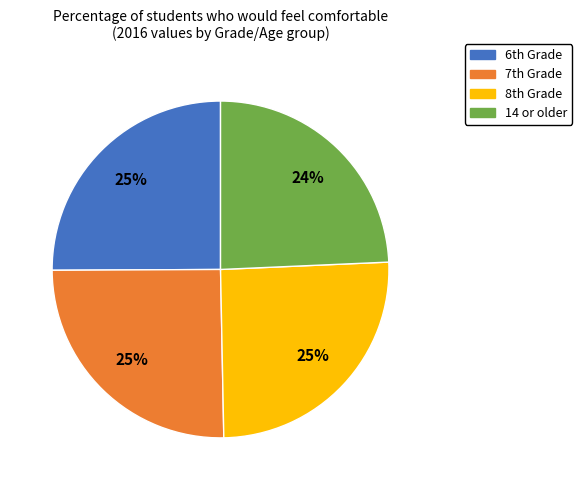

Which slice is the smallest?

14 or older